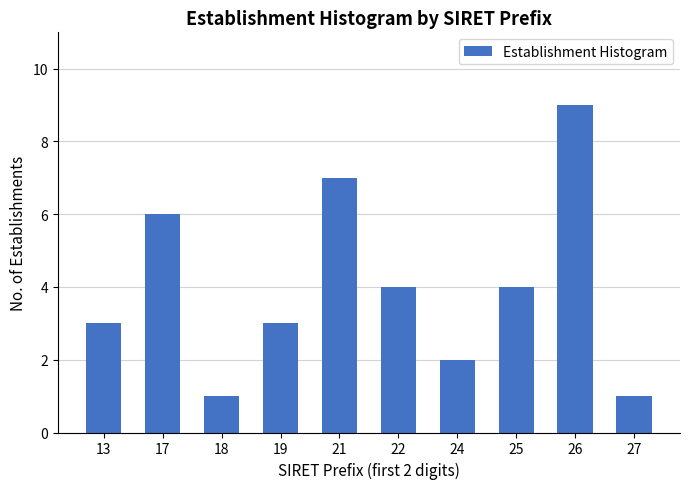

Reading left to right, list all the values displayed in this chart.

3	6	1	3	7	4	2	4	9	1